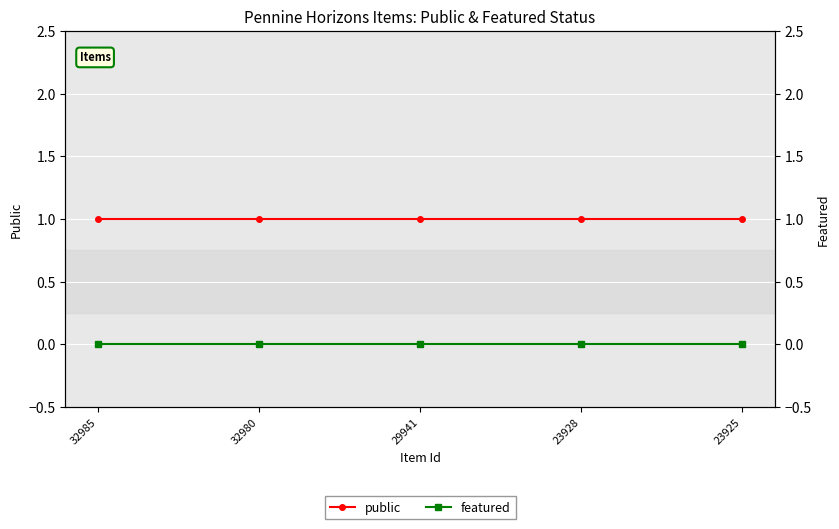

List the series in order of their peak value, highest first.

public, featured